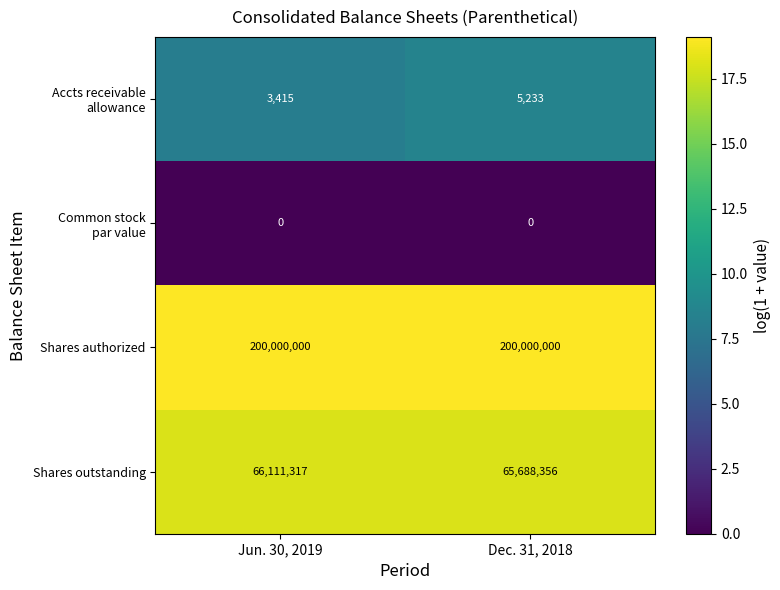

What is the average value of the Shares authorized series?

200000000